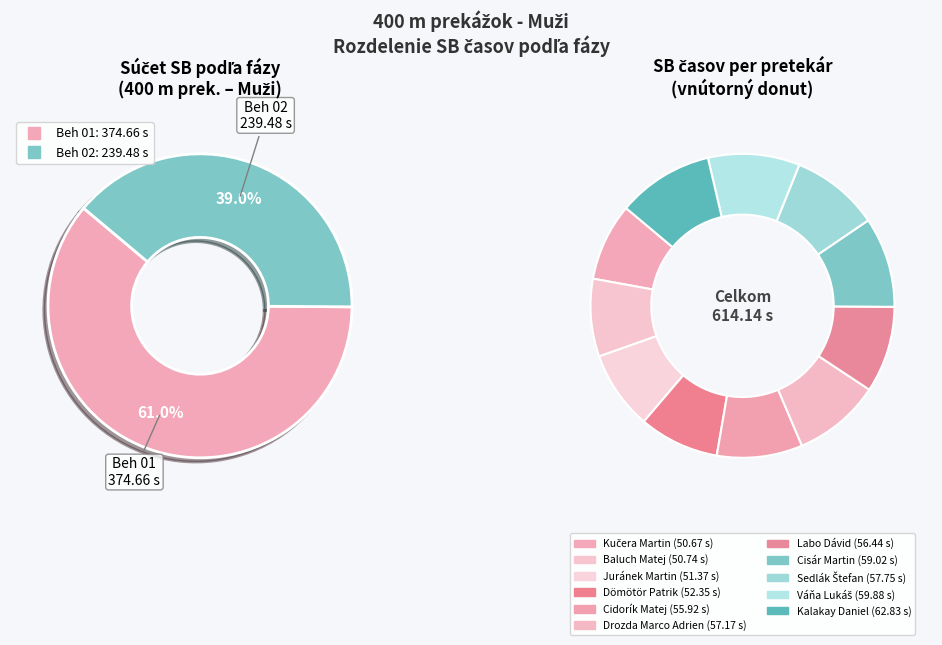

To the nearest percent, what percentage of the pie is Cisár Martin?

10%